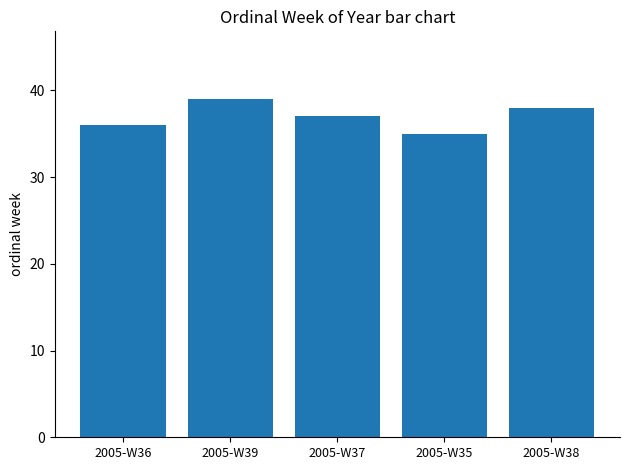

What position from the right is 2005-W38?

1